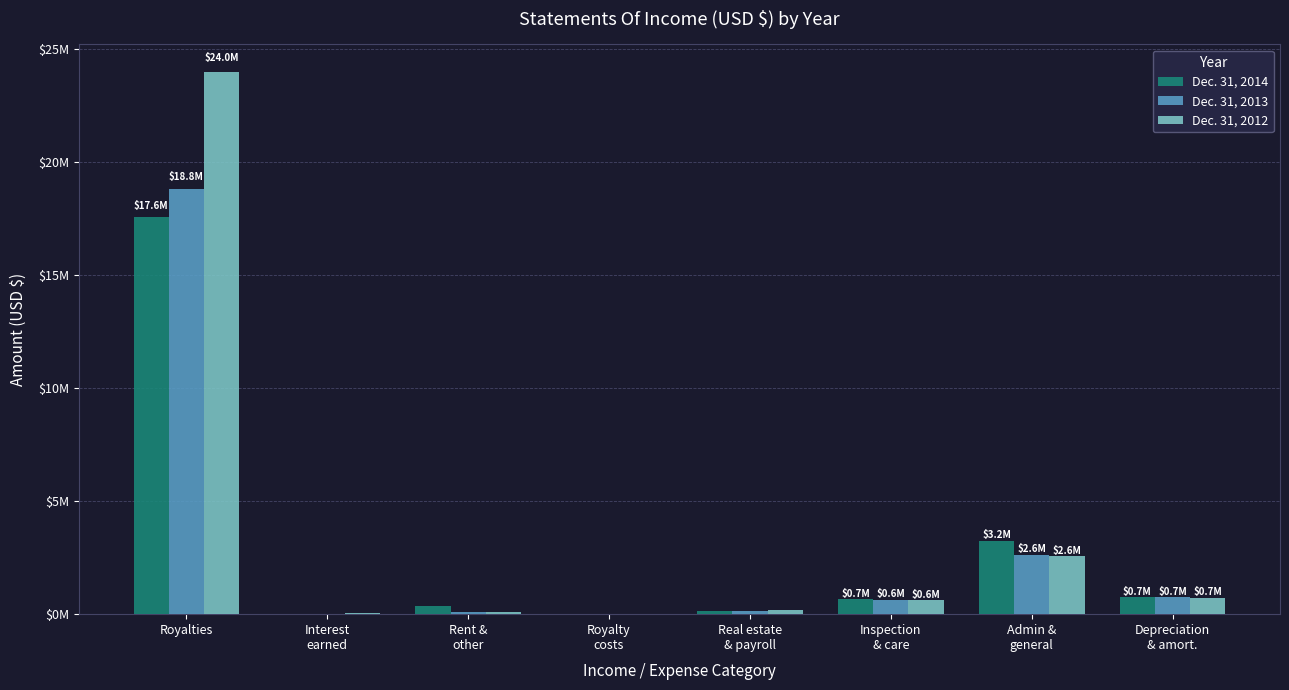

At which category does the chart reach its peak across all series?

Royalties